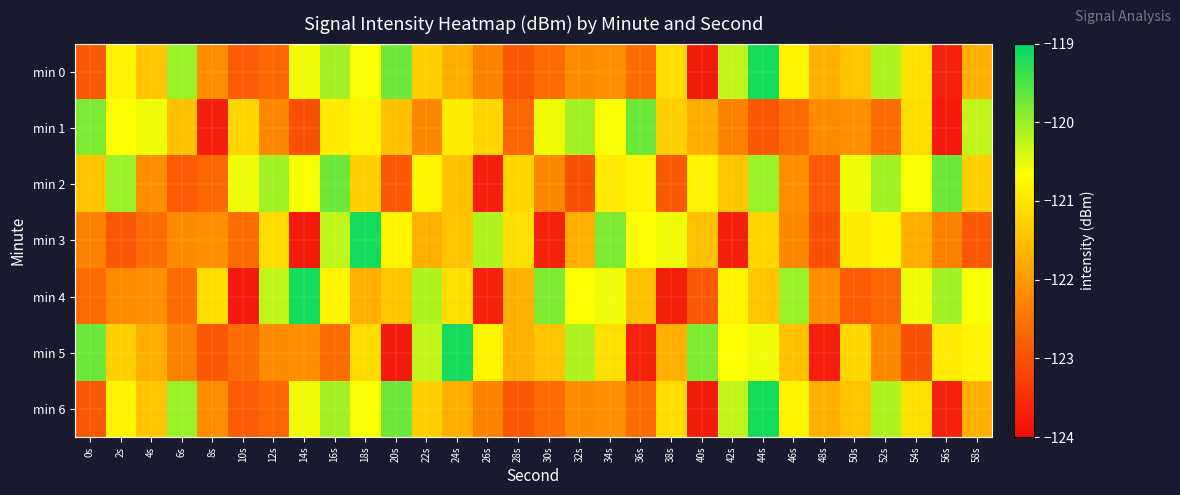

At how many categories does at least one series exceed -123?

30